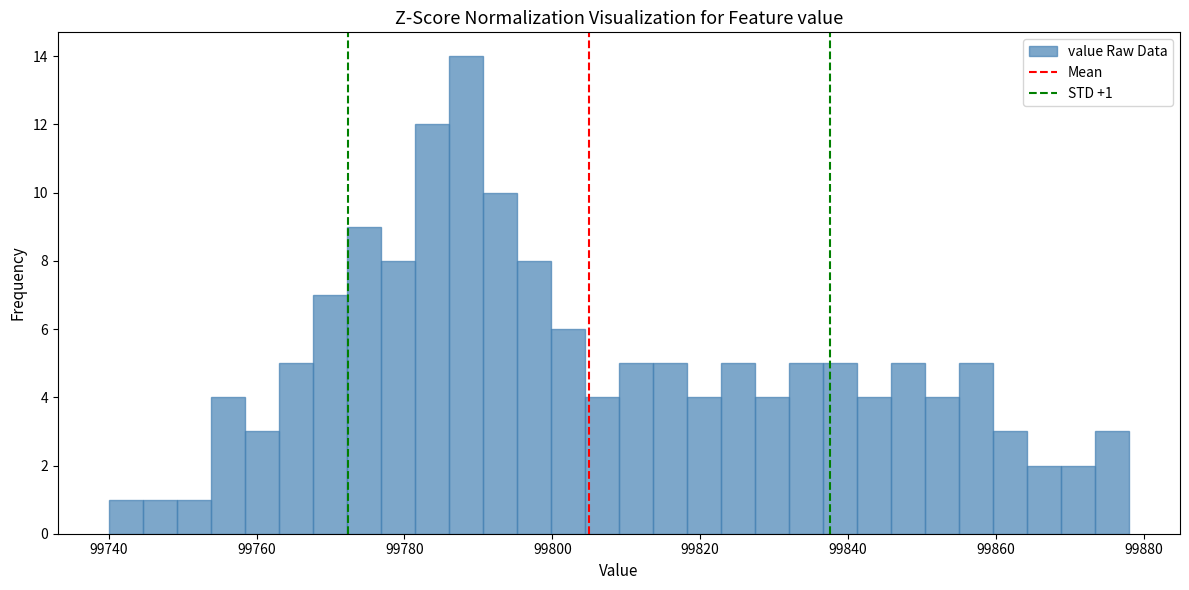

Around what value on the x-axis is the tallest bar? Give the approximate position of its centre, as read against the axis.

99788